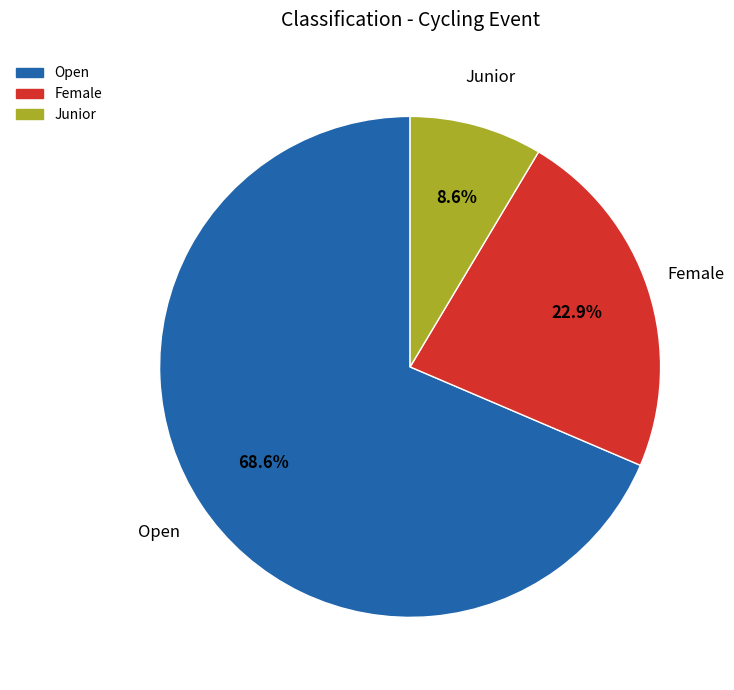

Does any single category account for the majority?

Yes